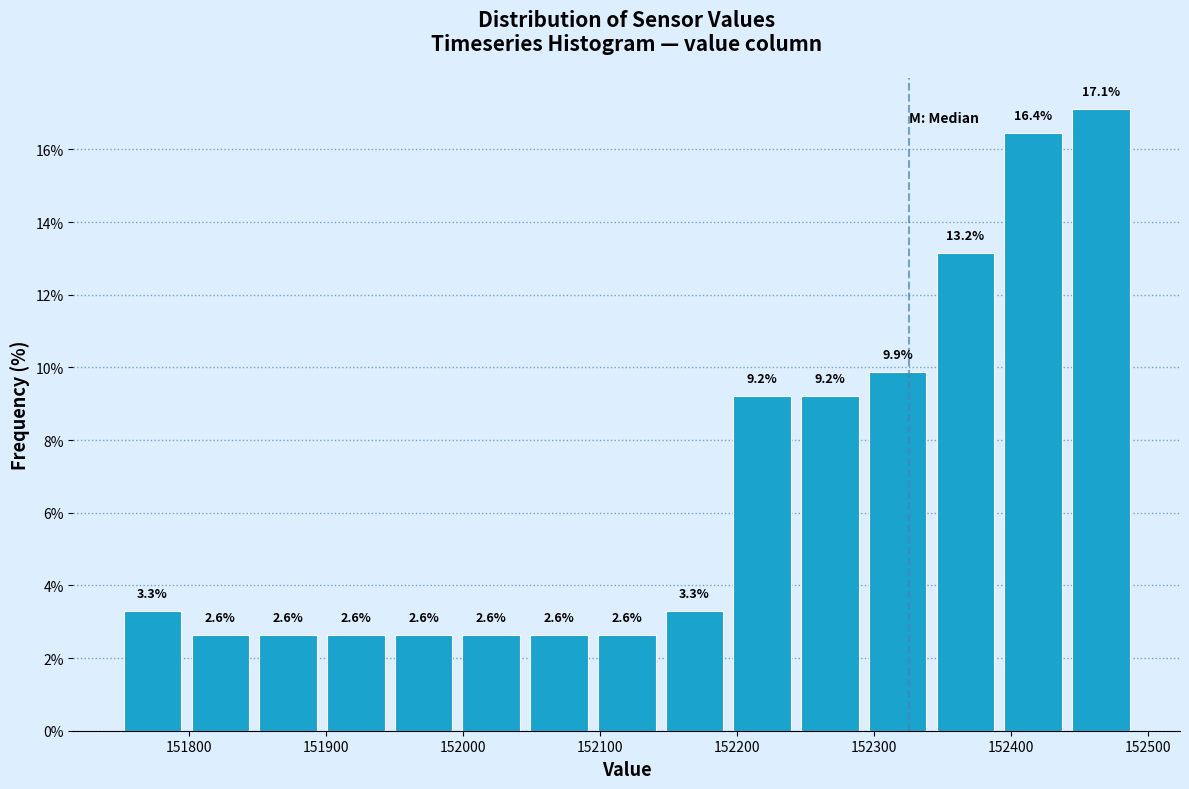

Reading left to right, transcribe this chart: for each bar, give the range it covers on the x-axis and its height. The bar edges are not printed on the chart, so give them approximately, as read against the axis.

151750 to 151800: 3.3
151800 to 151850: 2.6
151850 to 151900: 2.6
151900 to 151950: 2.6
151950 to 152000: 2.6
152000 to 152050: 2.6
152050 to 152090: 2.6
152090 to 152140: 2.6
152140 to 152190: 3.3
152190 to 152240: 9.2
152240 to 152290: 9.2
152290 to 152340: 9.9
152340 to 152390: 13.2
152390 to 152440: 16.4
152440 to 152490: 17.1